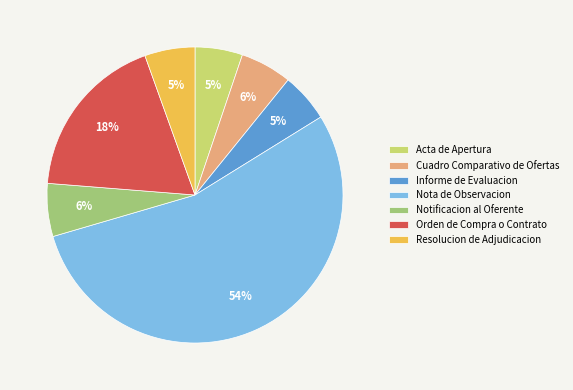

To the nearest percent, what portion does Resolucion de Adjudicacion represent?

5%